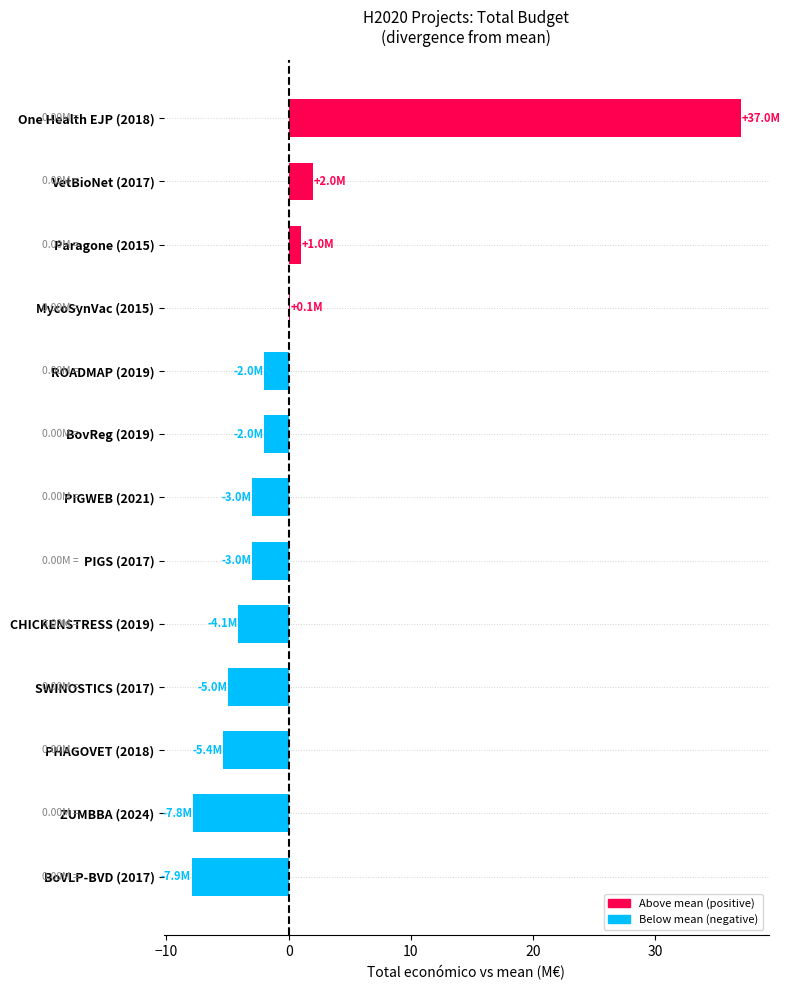

How many series are shown in this chart?

1